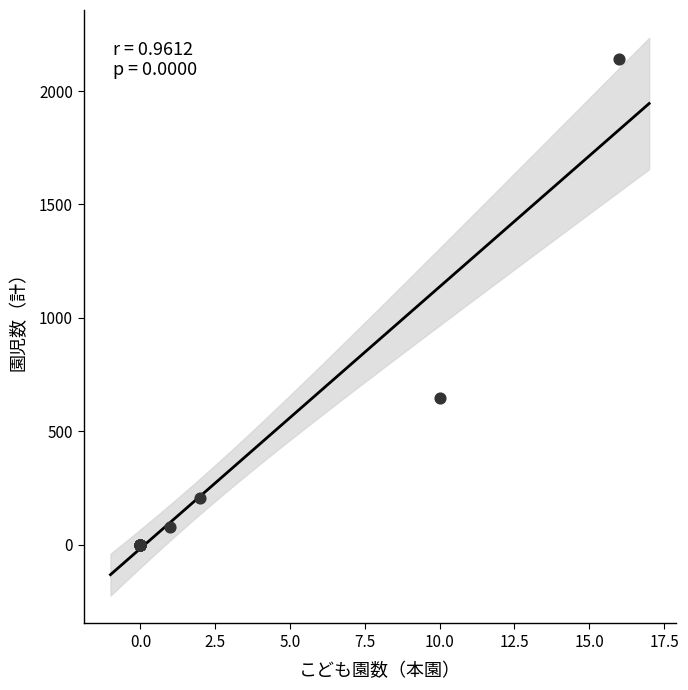

What Y value in the scatter plot is closest to 1069?

646